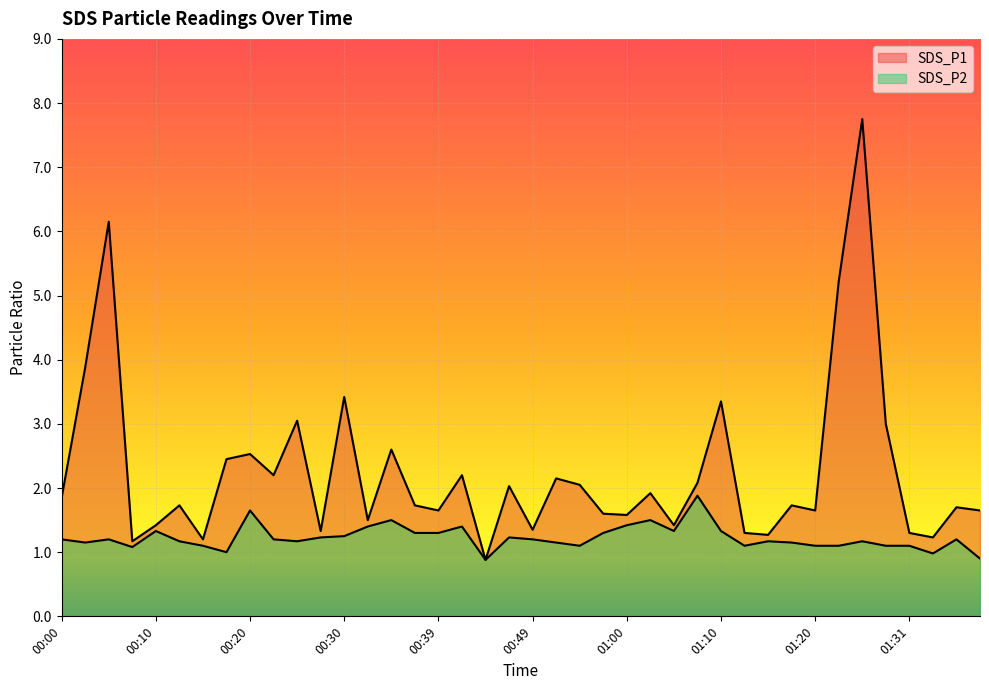

What is the minimum value shown in the chart?

0.9